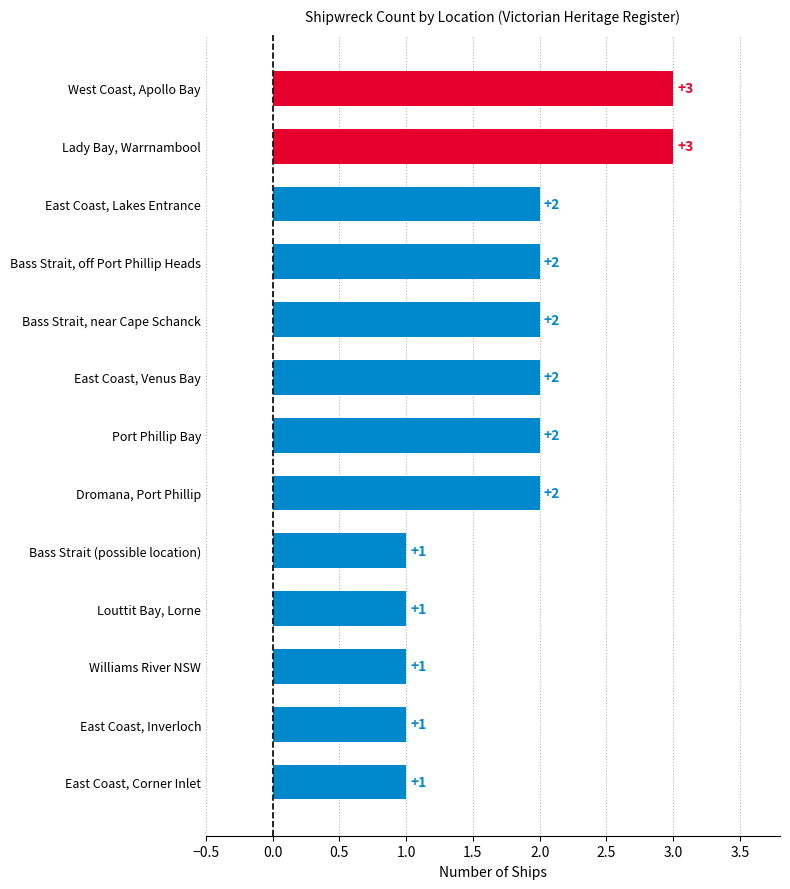

The chart shows a value of 2 at Bass Strait, near Cape Schanck. True or false?

True